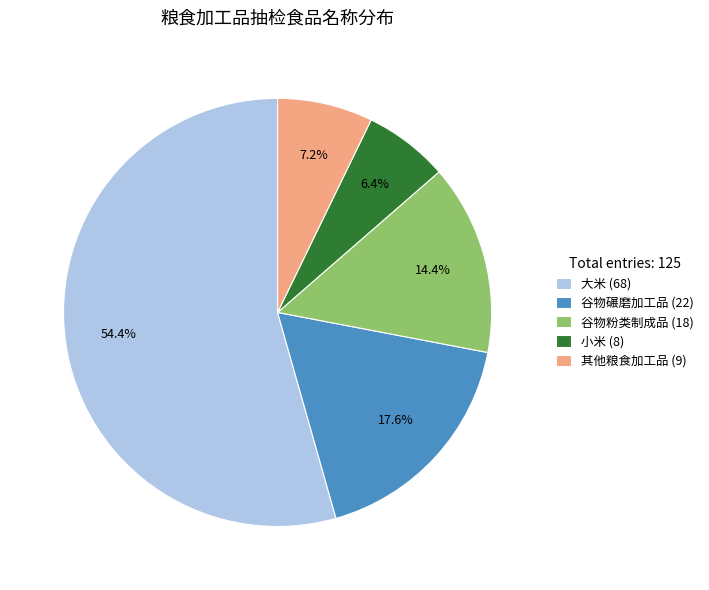

Which category has the biggest portion of the pie?

大米 (68)